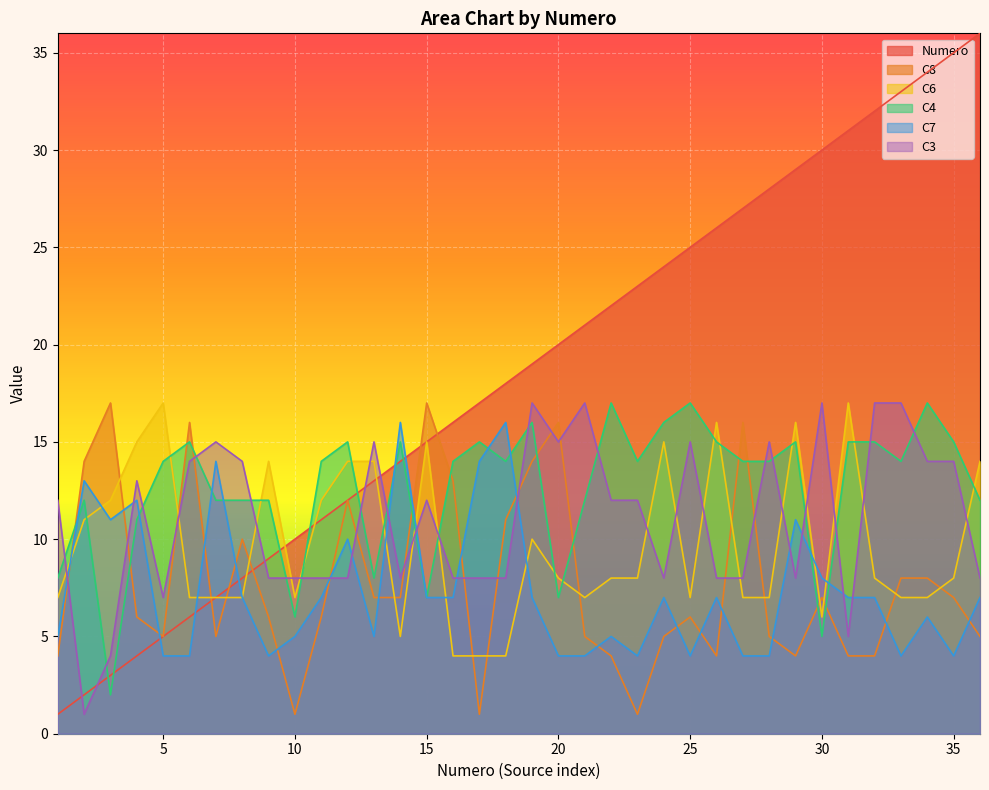

Which category has the lowest value in the C4 series?

3